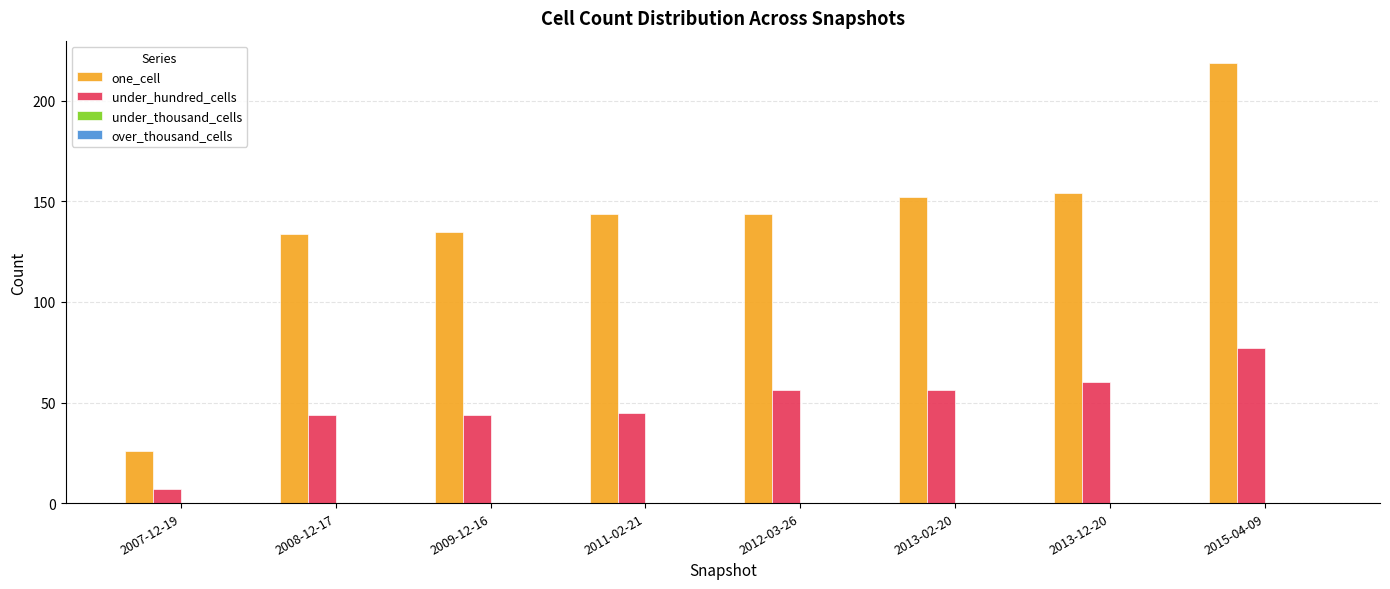

Rank the series by their maximum value, from lowest to highest.

under_hundred_cells, one_cell